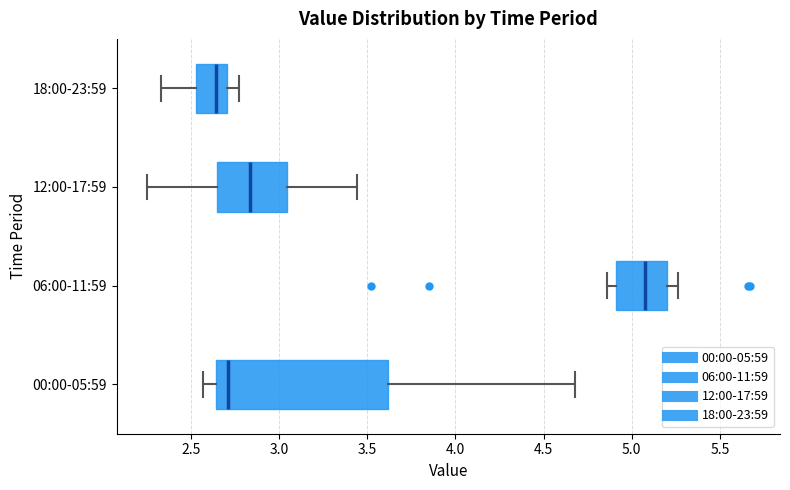

Reading bottom to top, read every box against the x-axis: the position of its median line, the range the box covers, and the ends of its whiskers. The values are not printed on the chart, so give them approximately, as read against the axis.

00:00-05:59: median 2.70, box 2.65 to 3.60, whiskers 2.55 to 4.70
06:00-11:59: median 5.10, box 4.90 to 5.20, whiskers 4.85 to 5.25
12:00-17:59: median 2.85, box 2.65 to 3.05, whiskers 2.25 to 3.45
18:00-23:59: median 2.65, box 2.55 to 2.70, whiskers 2.35 to 2.75